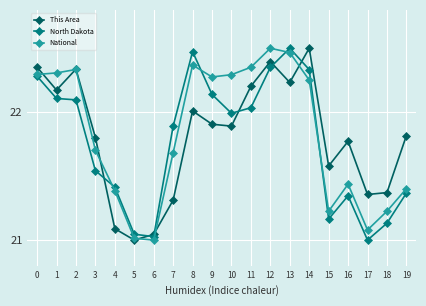

How many distinct data groups are displayed?

3